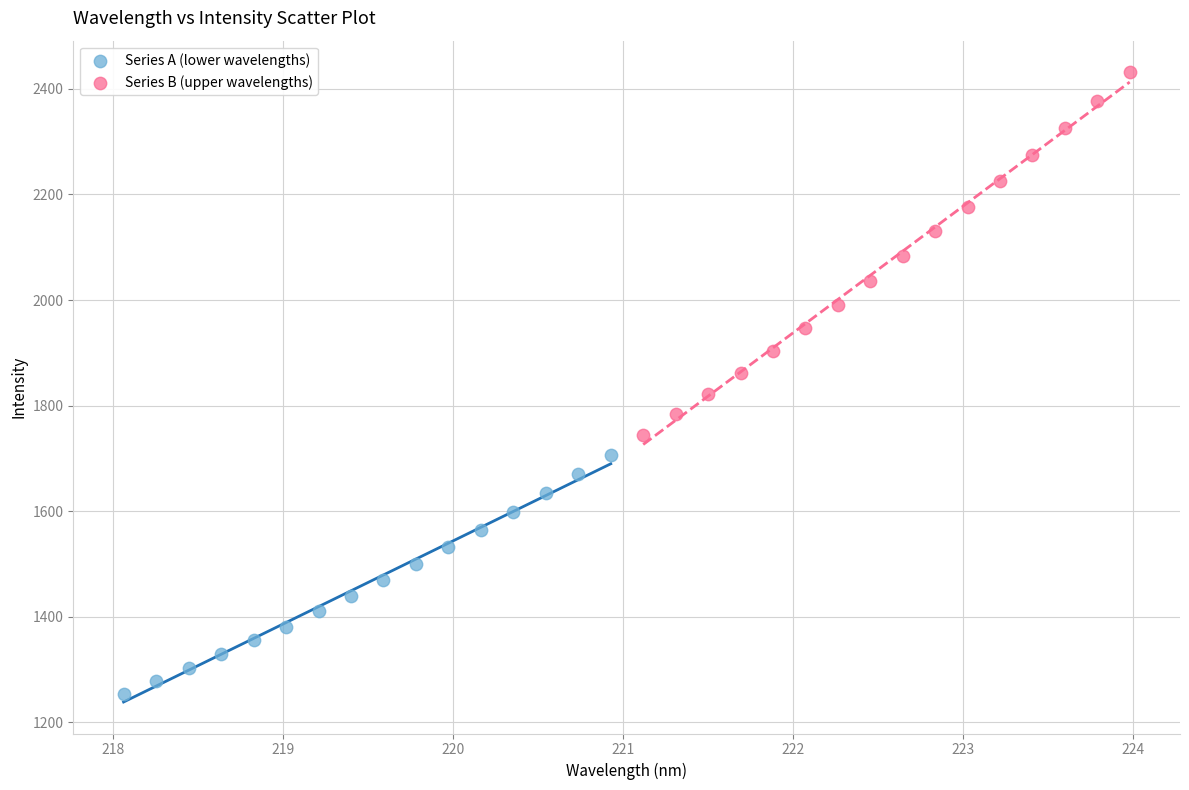

Which series has the widest spread of Y values?

Series B (upper wavelengths)